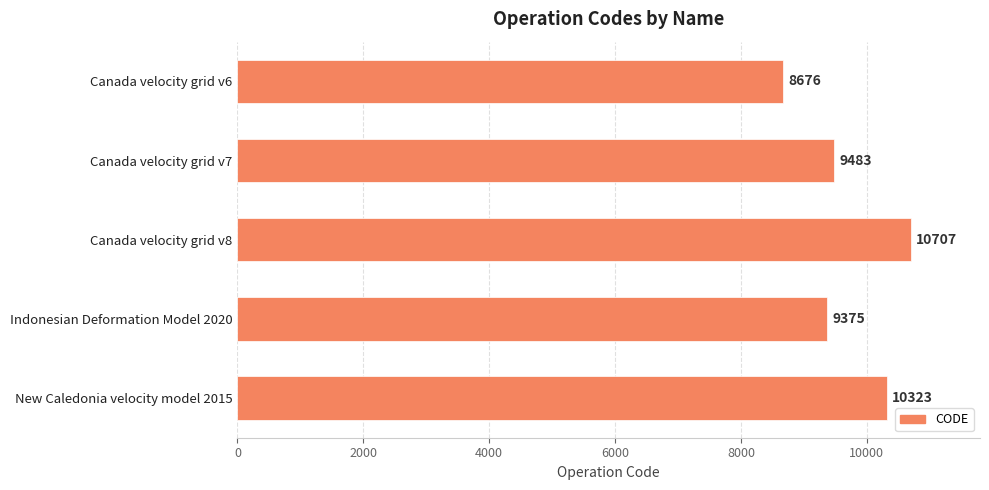

What position from the bottom is New Caledonia velocity model 2015?

1